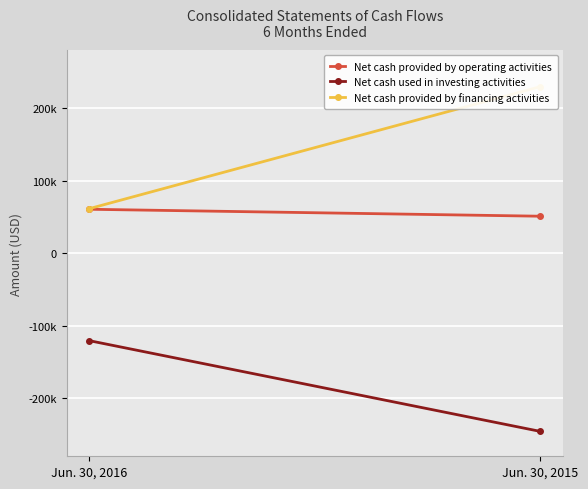

Where is Net cash used in investing activities nearest to the value -183183?

Jun. 30, 2016